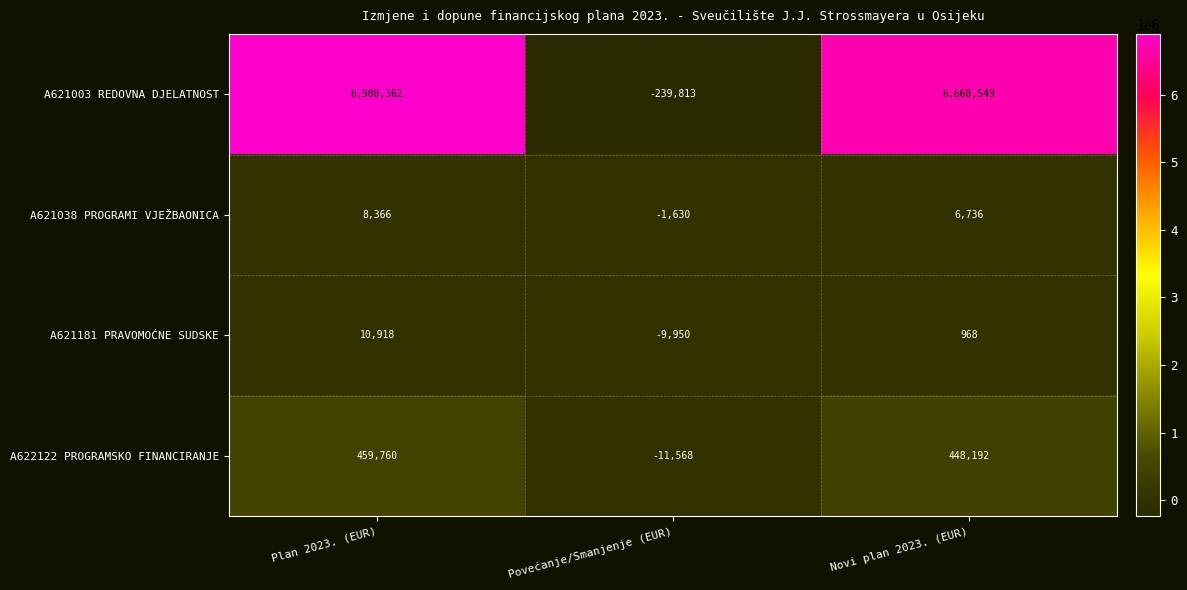

At which label does A621003 REDOVNA DJELATNOST first exceed 6660549?

Plan 2023. (EUR)